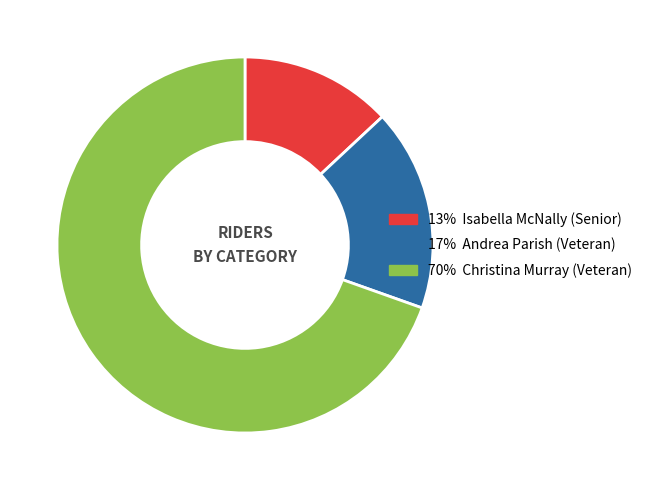

How many segments does this pie chart have?

3